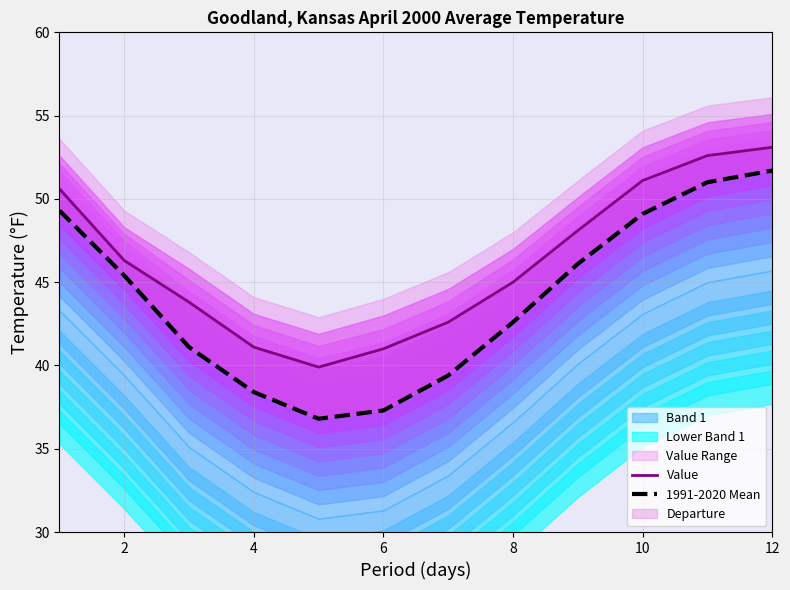

Rank the series at 6 from lowest to highest value.

1991-2020 Mean, Value